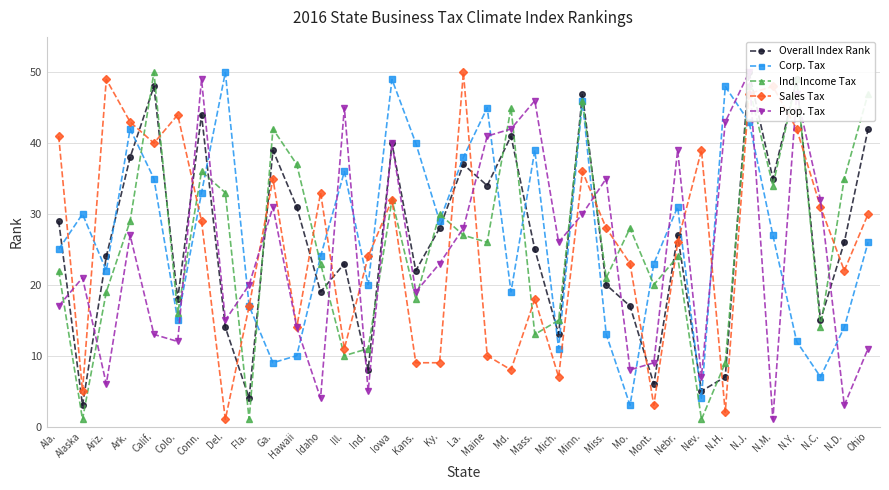

At which category is the sum across all series the highest?

N.J.